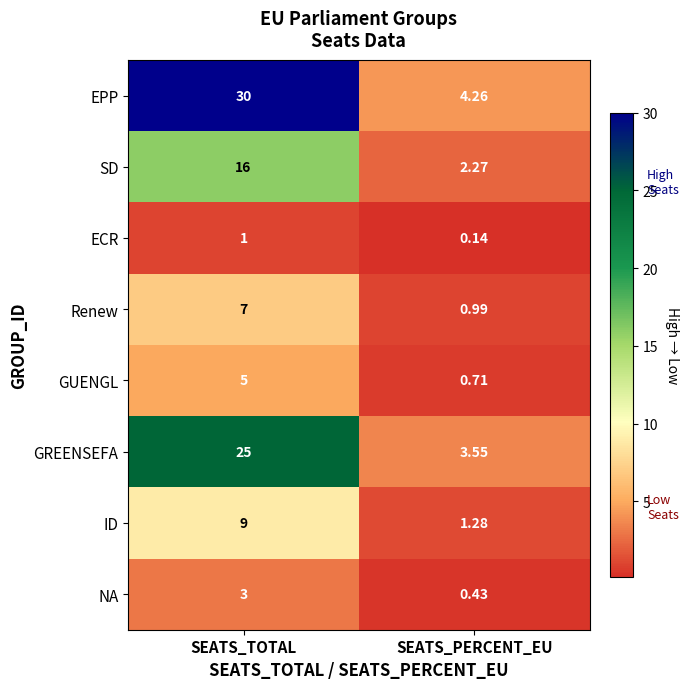

At which label does Renew reach its peak?

SEATS_TOTAL